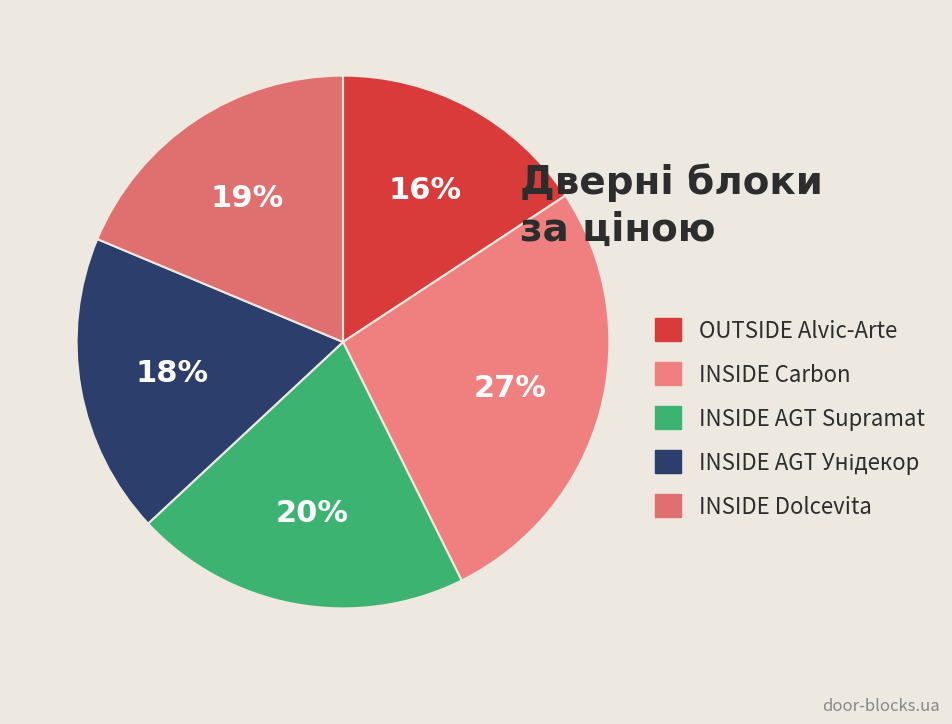

What percentage is the INSIDE AGT Supramat slice, to the nearest percent?

20%